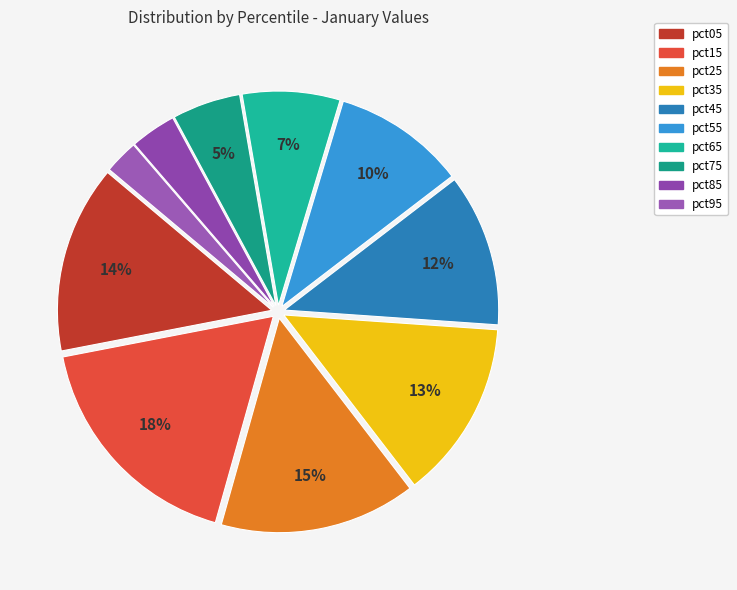

Is pct45 the majority of the pie?

No